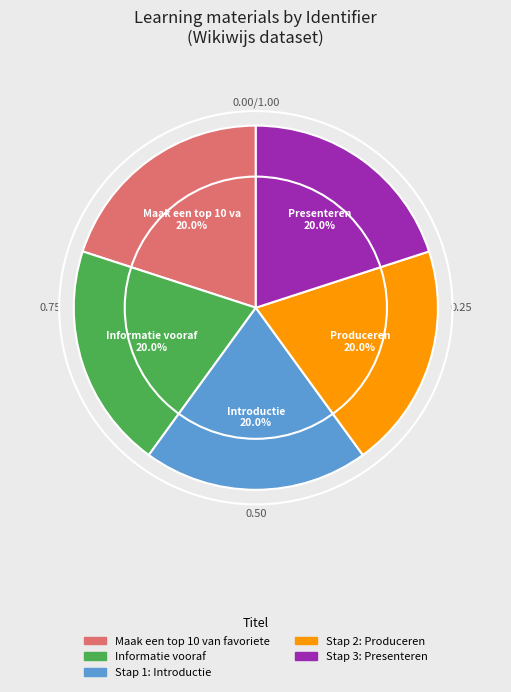

To the nearest percent, what portion does Stap 1: Introductie represent?

20%